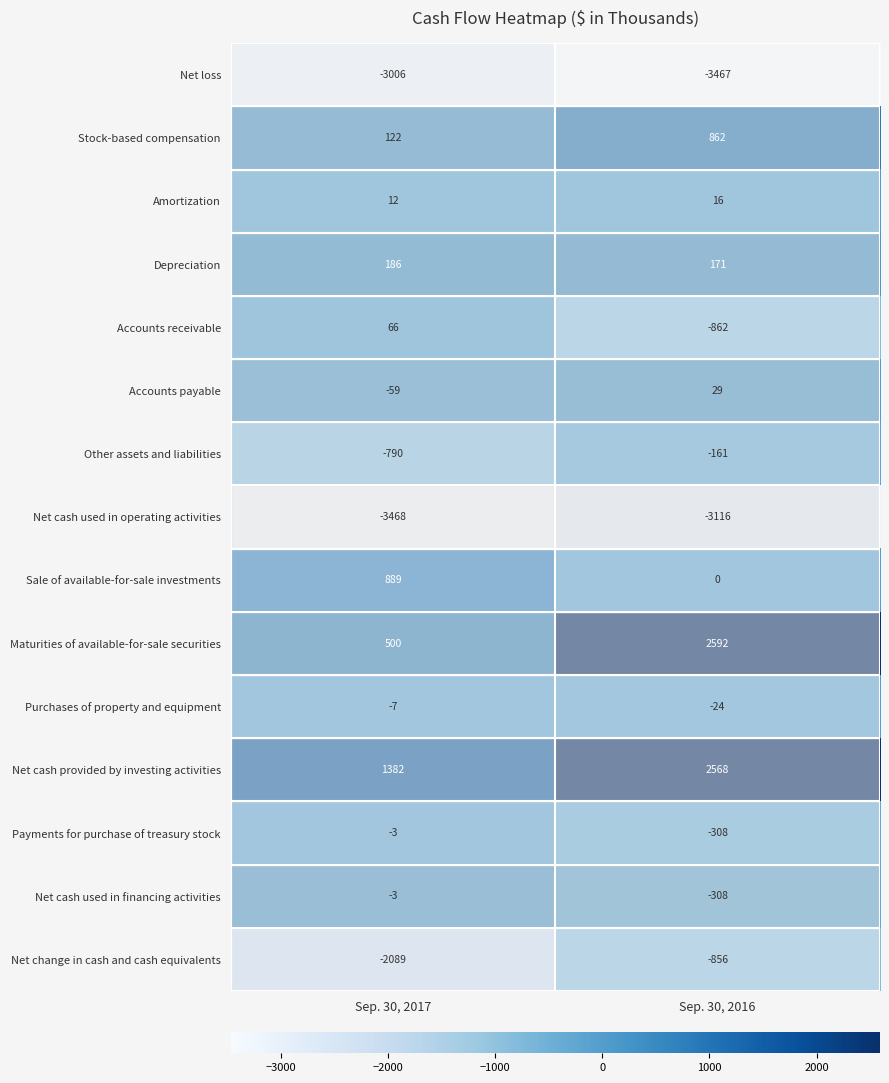

Read the Net change in cash and cash equivalents value at Sep. 30, 2017.

-2089